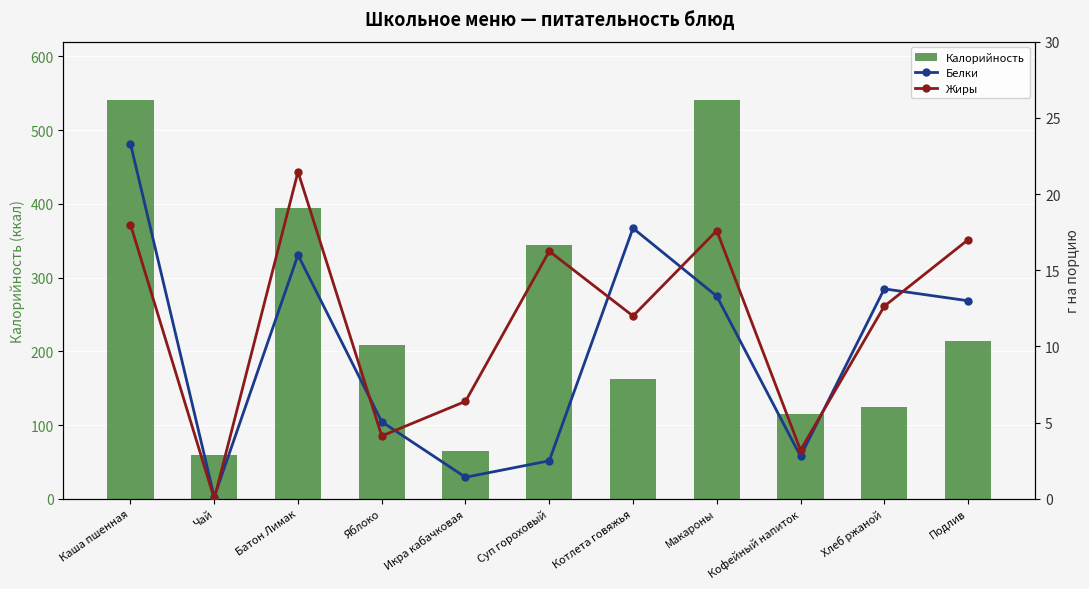

Where does the Калорийность series first go above 209?

Каша пшенная